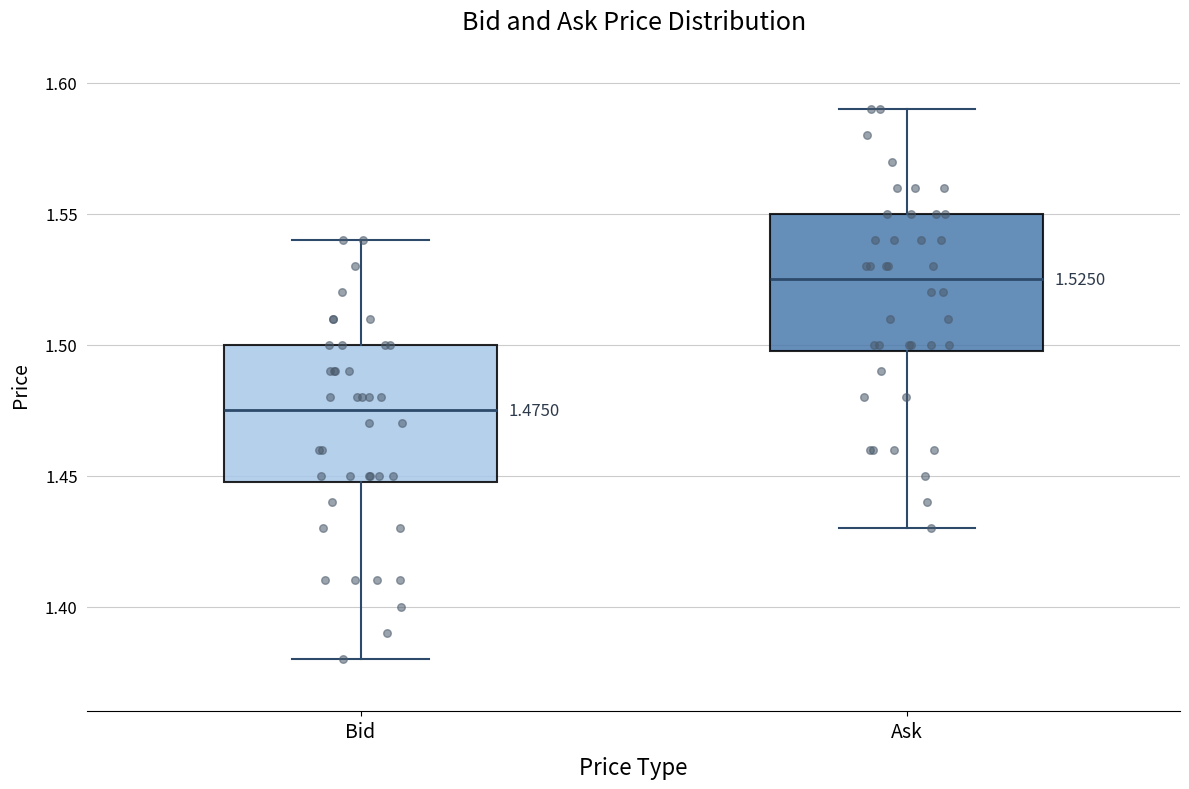

Which box's median line is the lowest?

Bid